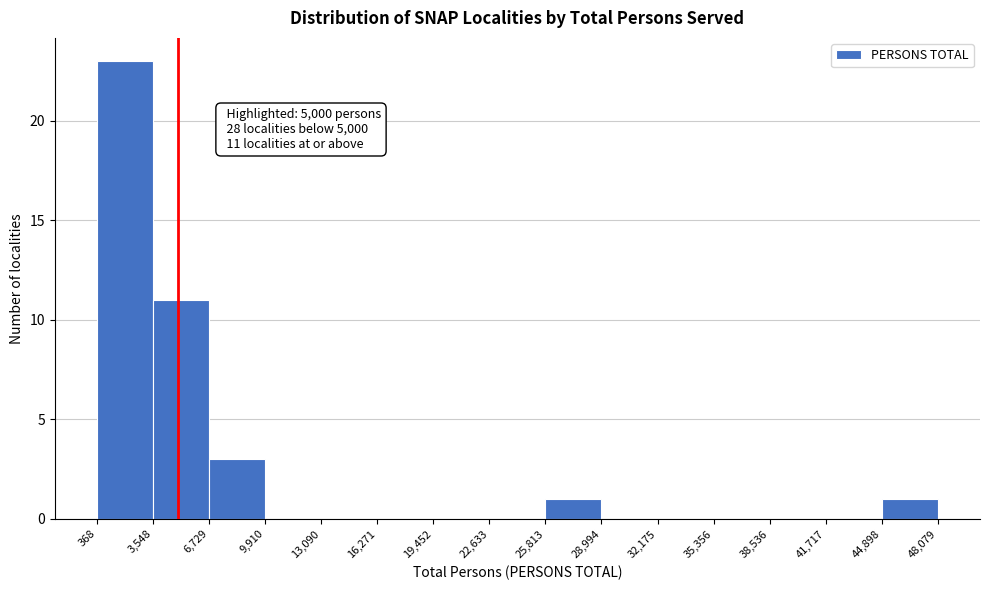

Over which range of the x-axis is the bar tallest?

368 to 3,548